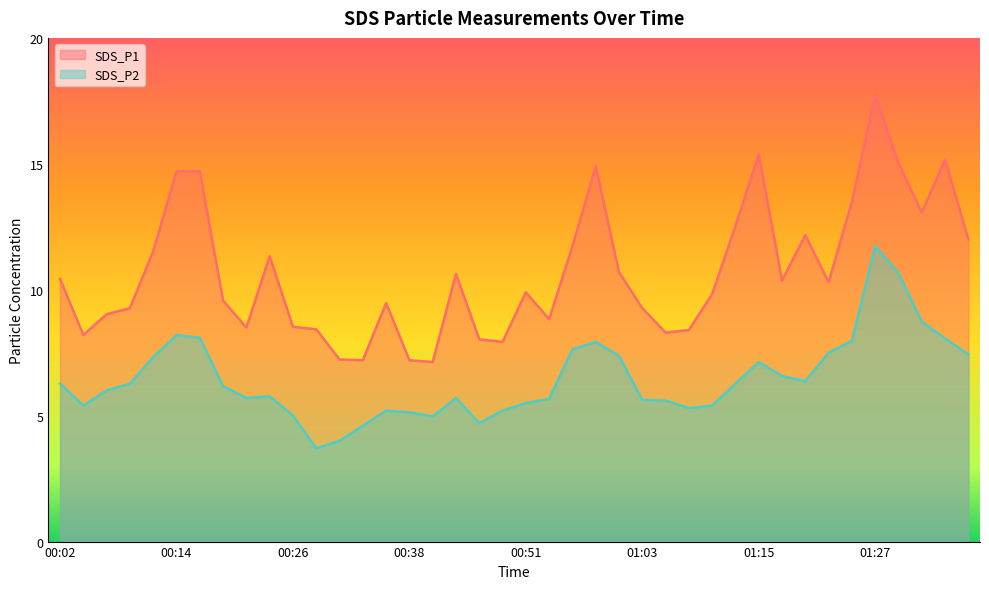

True or false: SDS_P1 and SDS_P2 intersect in this chart.

False